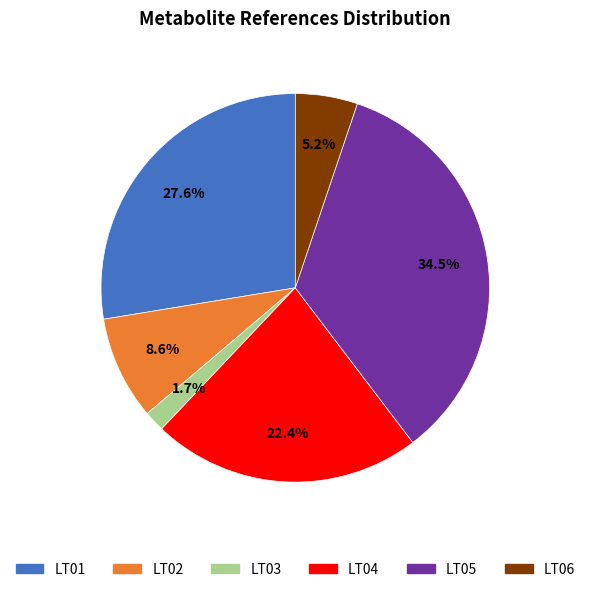

What is the largest slice in the pie chart?

LT05